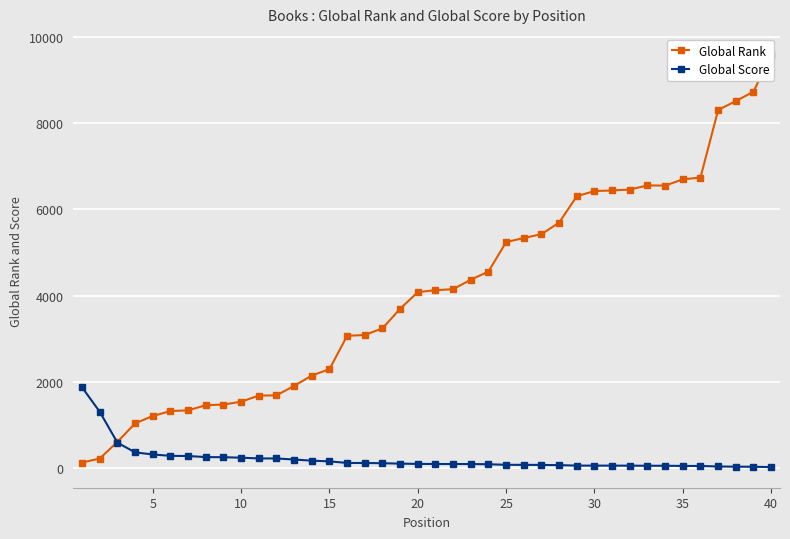

What is the difference between the maximum and minimum values in the Global Rank series?

9463